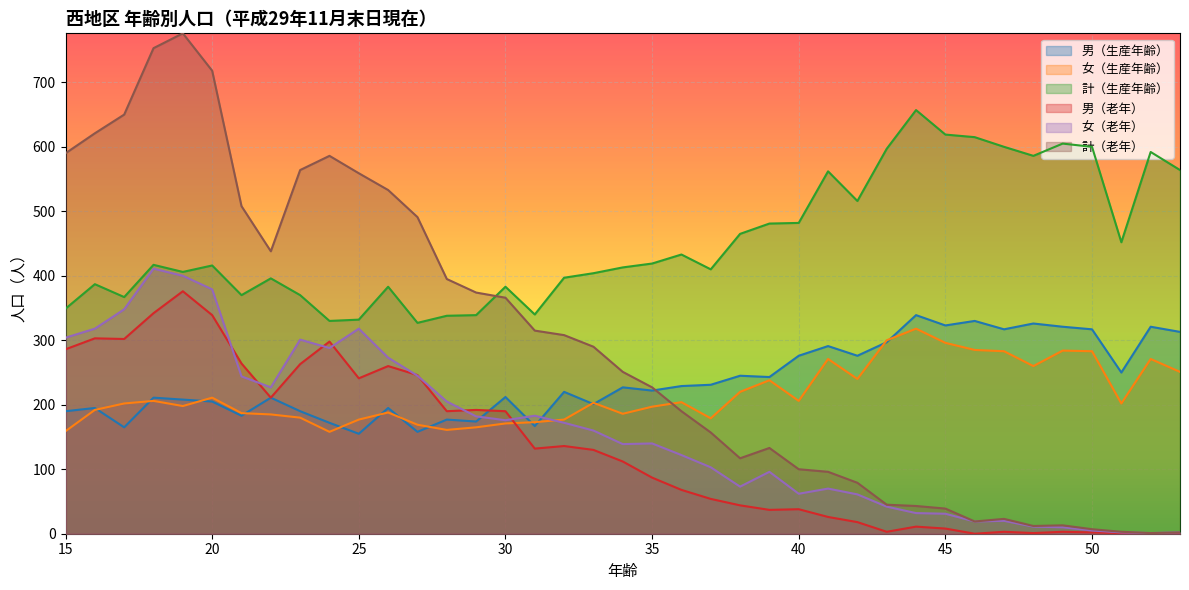

What is the value of the 女（生産年齢） point at the 11th from the left?

177